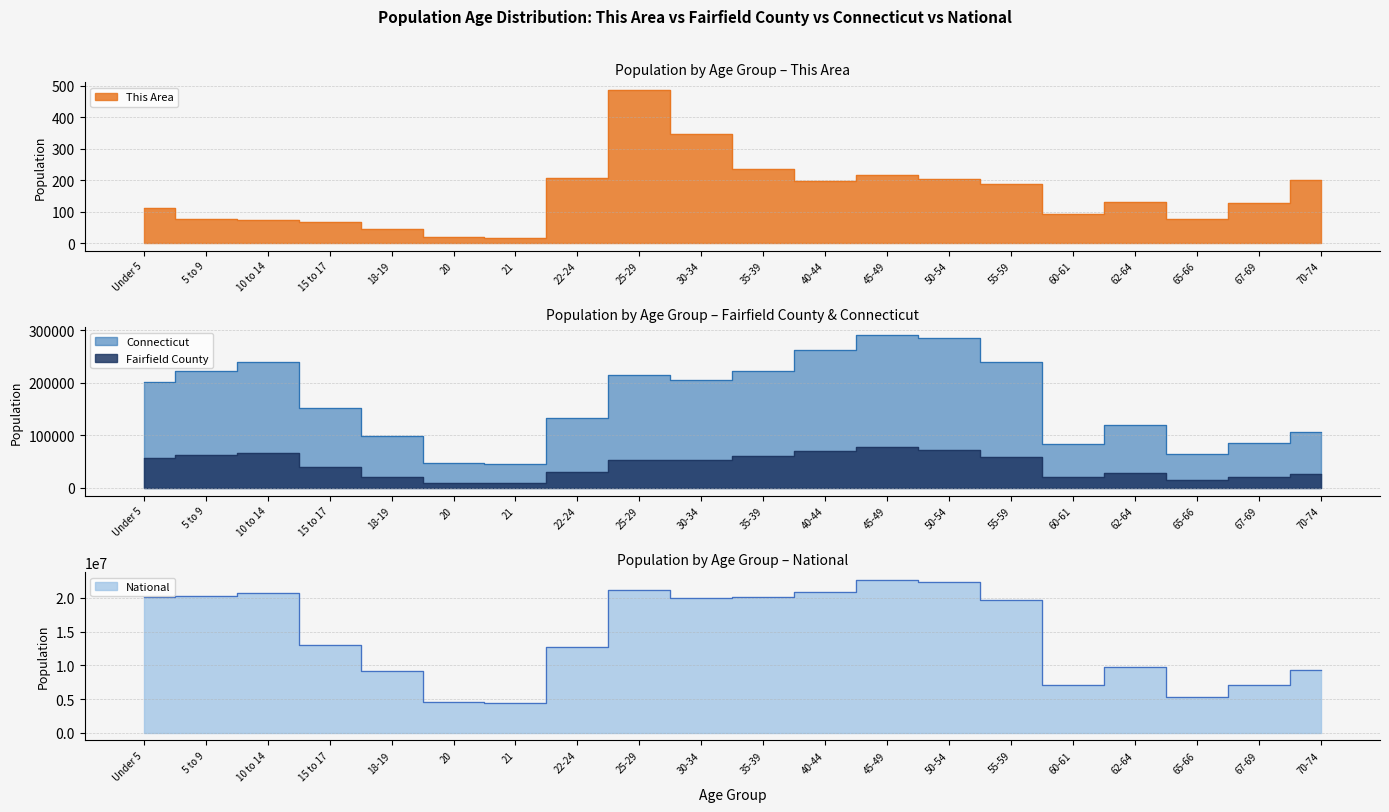

At which category is the sum across all series the highest?

45-49